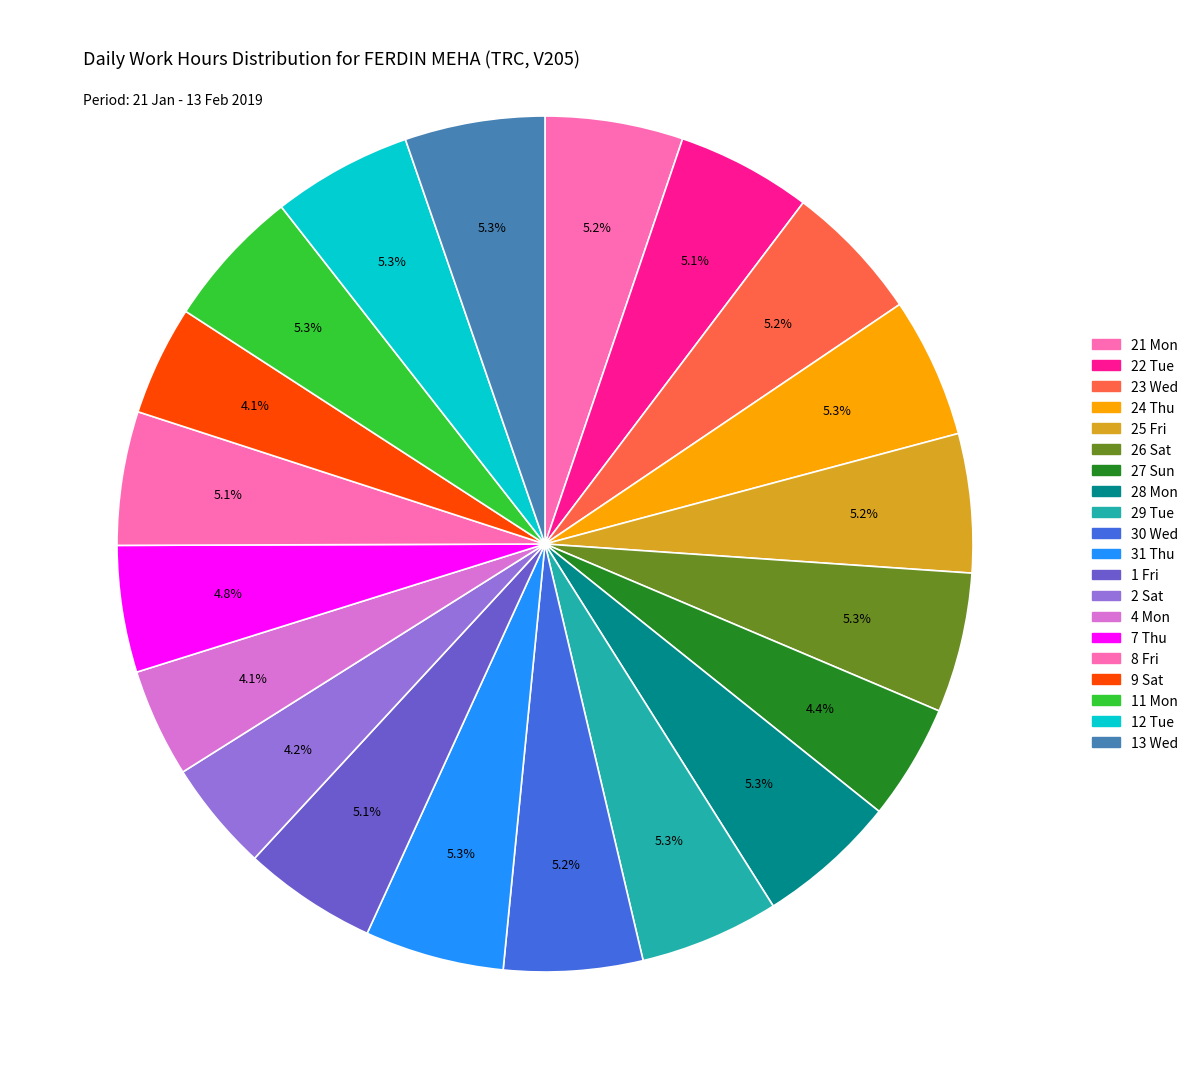

Between 12 Tue and 30 Wed, which is larger?

12 Tue